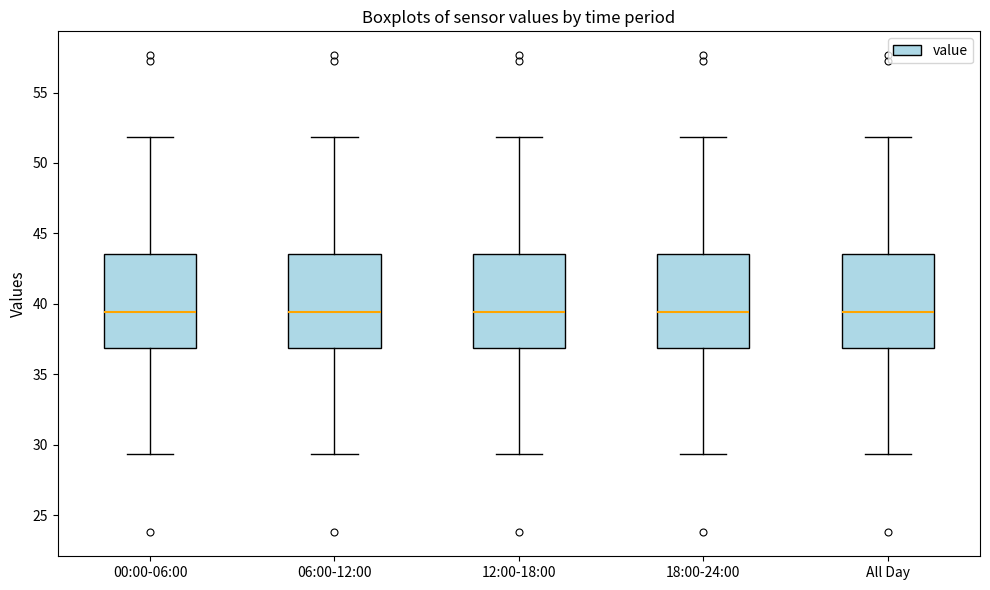

Reading left to right, read every box against the y-axis: the position of its median line, the range the box covers, and the ends of its whiskers. The values are not printed on the chart, so give them approximately, as read against the axis.

00:00-06:00: median 39.5, box 37.0 to 43.5, whiskers 29.5 to 52.0
06:00-12:00: median 39.5, box 37.0 to 43.5, whiskers 29.5 to 52.0
12:00-18:00: median 39.5, box 37.0 to 43.5, whiskers 29.5 to 52.0
18:00-24:00: median 39.5, box 37.0 to 43.5, whiskers 29.5 to 52.0
All Day: median 39.5, box 37.0 to 43.5, whiskers 29.5 to 52.0